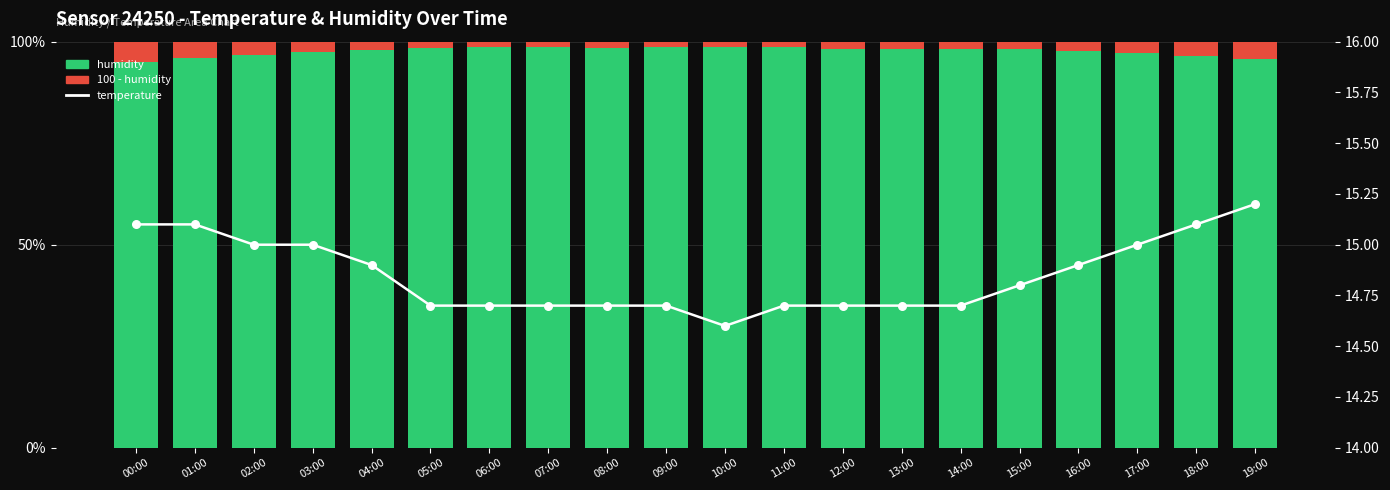

At how many categories does at least one series exceed 71?

20